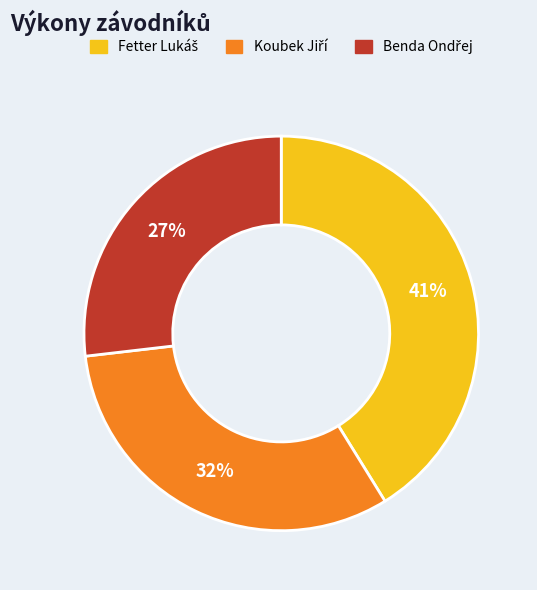

To the nearest percent, what is the average slice percentage?

33%